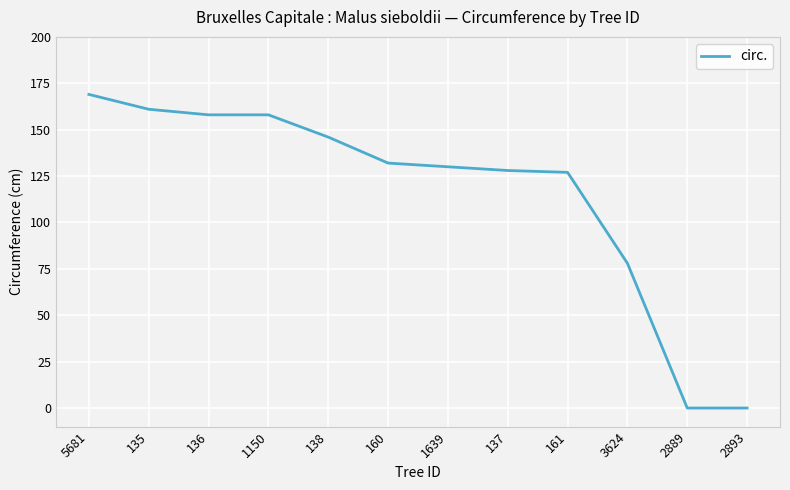

Is it true that the value at 138 is 146?

True